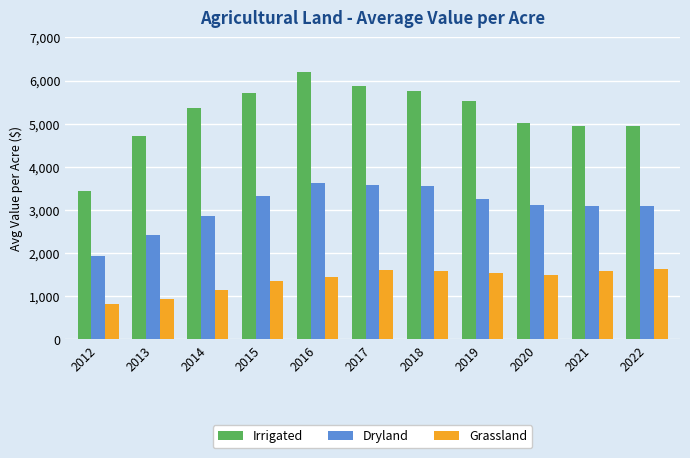

Where does the Grassland series first go above 1485?

2017